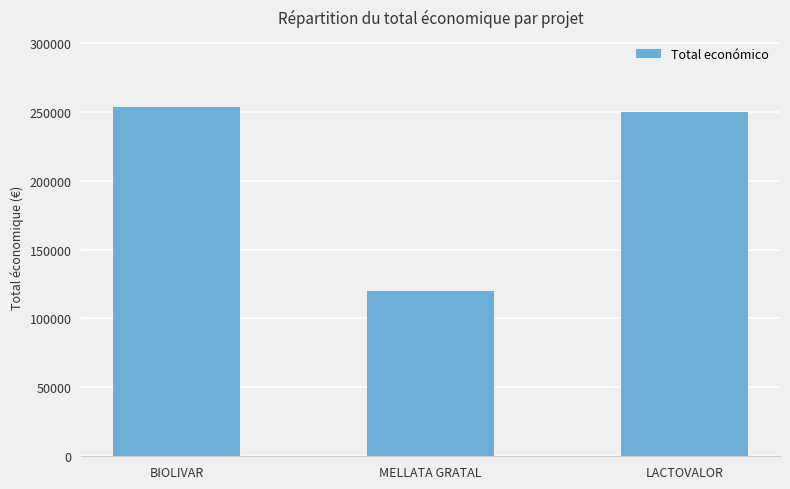

Rank the categories by value from lowest to highest.

MELLATA GRATAL, LACTOVALOR, BIOLIVAR